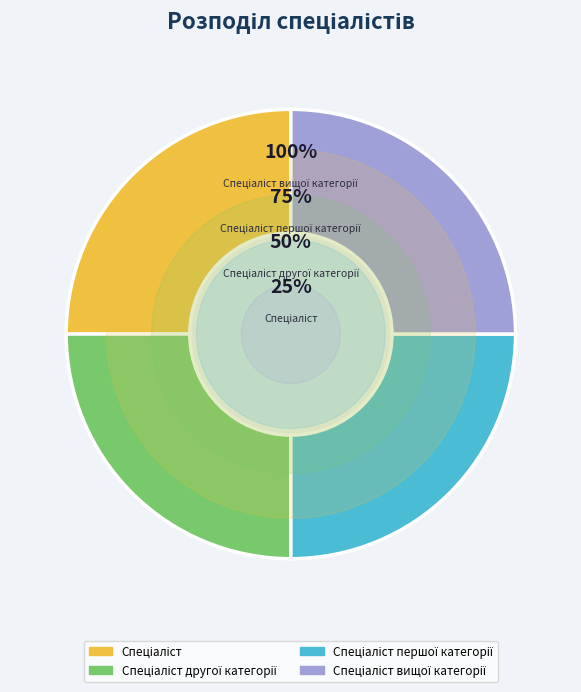

Does Спеціаліст вищої категорії represent more than half of the total?

No